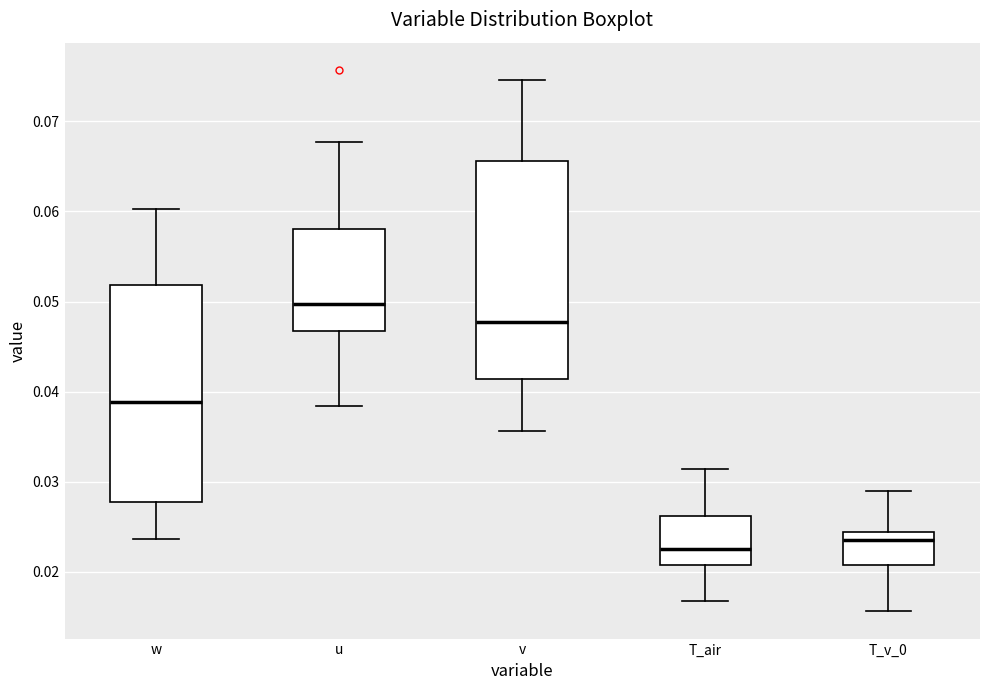

Where does the lower whisker of the box for T_air end on the y-axis? The values are not printed on the chart, so give them approximately, as read against the axis.

0.017